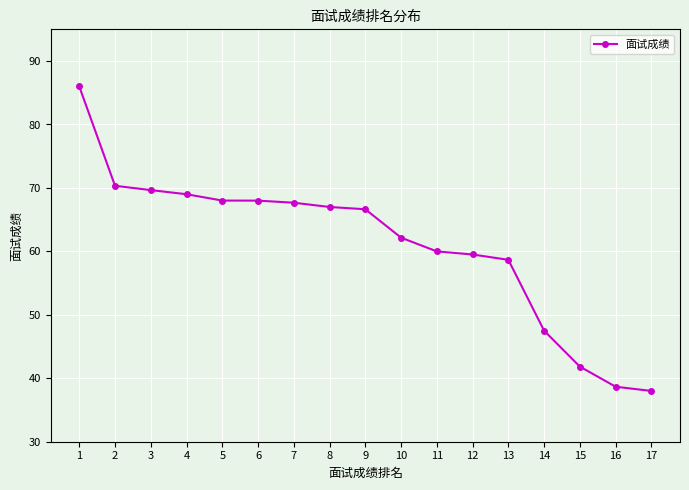

Approximately how many times larger is the value at 15 compared to 8?

0.6